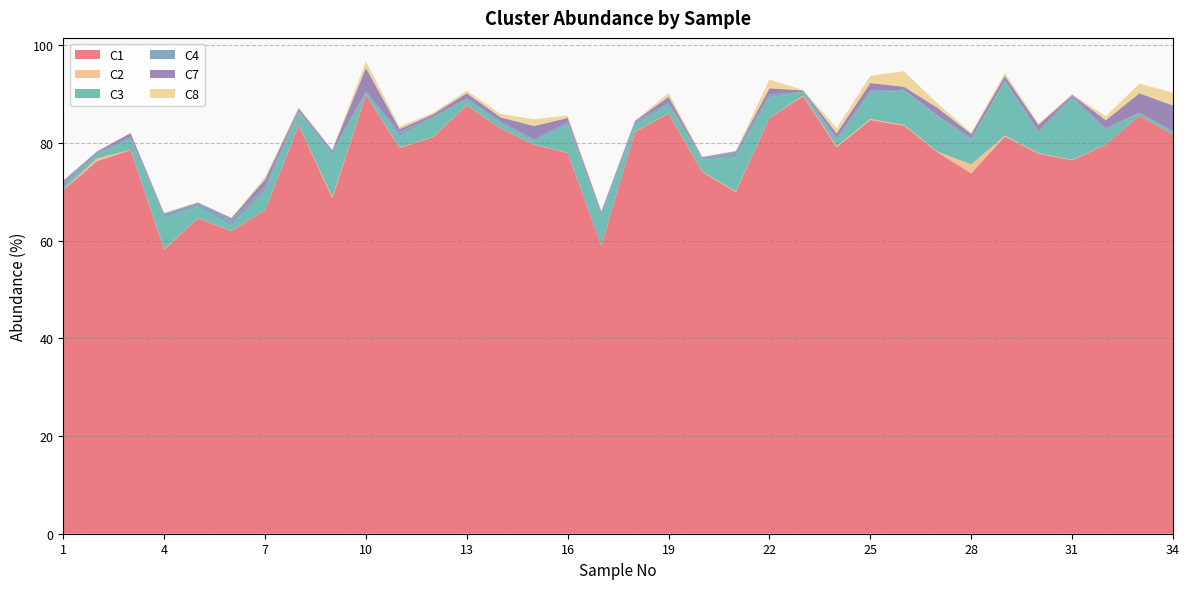

Reading left to right, what are all the values shown in this chart?

C1: 1=70.3	2=76.3	3=78.5	4=58.1	5=64.6	6=62.0	7=66.2	8=83.6	9=68.7	10=89.8	11=79.0	12=81.2	13=87.7	14=83.0	15=79.7	16=78.0	17=58.9	18=82.3	19=86.0	20=74.1	21=70.0	22=85.1	23=89.5	24=79.1	25=84.7	26=83.6	27=78.1	28=73.8	29=81.3	30=77.8	31=76.5	32=79.6	33=85.6	34=81.7
C2: 1=0.1	2=0.6	3=0.0	4=0.1	5=0.0	6=0.0	7=0.0	8=0.1	9=0.2	10=0.0	11=0.1	12=0.1	13=0.0	14=0.0	15=0.0	16=0.1	17=0.0	18=0.1	19=0.1	20=0.1	21=0.1	22=0.0	23=0.1	24=0.2	25=0.2	26=0.1	27=0.1	28=1.8	29=0.2	30=0.1	31=0.1	32=0.0	33=0.0	34=0.0
C3: 1=0.5	2=0.7	3=2.2	4=6.4	5=2.3	6=1.0	7=3.9	8=2.6	9=8.5	10=0.4	11=2.2	12=3.7	13=1.1	14=1.0	15=0.7	16=5.7	17=5.8	18=1.2	19=1.7	20=2.4	21=6.9	22=4.2	23=0.6	24=1.1	25=5.4	26=7.0	27=7.2	28=4.9	29=11.1	30=4.0	31=12.5	32=2.9	33=0.5	34=0.5
C4: 1=1.1	2=0.5	3=0.4	4=0.8	5=0.9	6=1.3	7=1.0	8=0.2	9=0.9	10=0.3	11=1.0	12=0.4	13=0.3	14=0.4	15=0.3	16=0.5	17=0.9	18=0.8	19=0.4	20=0.3	21=1.2	22=0.5	23=0.2	24=0.6	25=0.4	26=0.1	27=0.2	28=0.5	29=0.1	30=0.6	31=0.5	32=0.4	33=0.2	34=0.1
C7: 1=0.3	2=0.2	3=0.8	4=0.1	5=0.1	6=0.3	7=1.4	8=0.5	9=0.1	10=4.8	11=0.6	12=0.5	13=1.0	14=0.8	15=2.7	16=0.9	17=0.3	18=0.2	19=1.2	20=0.2	21=0.1	22=1.3	23=0.3	24=0.9	25=1.5	26=0.6	27=1.5	28=0.8	29=1.0	30=1.1	31=0.2	32=1.6	33=3.9	34=5.3
C8: 1=0.1	2=0.0	3=0.1	4=0.2	5=0.0	6=0.0	7=0.5	8=0.3	9=0.1	10=1.3	11=0.5	12=0.3	13=0.5	14=0.7	15=1.4	16=0.5	17=0.1	18=0.1	19=0.8	20=0.1	21=0.0	22=1.8	23=0.1	24=1.1	25=1.5	26=3.2	27=0.9	28=0.3	29=0.6	30=0.3	31=0.1	32=0.8	33=2.0	34=2.6